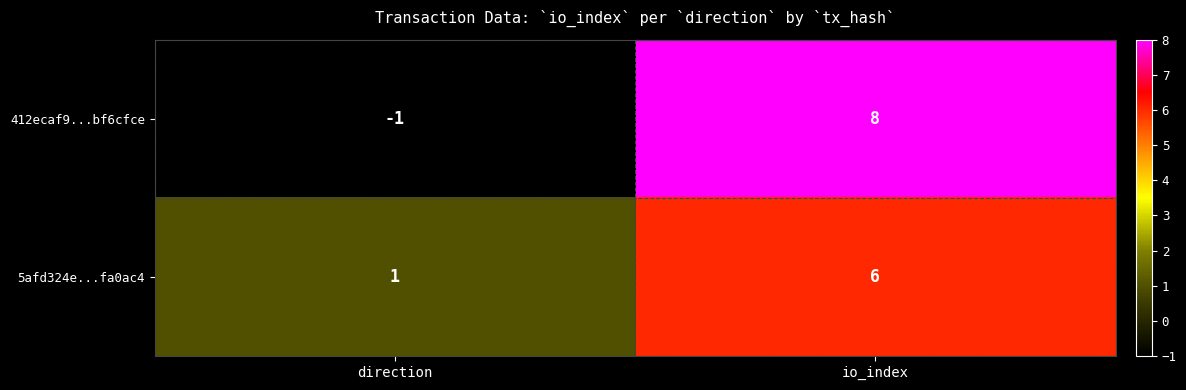

How many categories are shown in the chart?

2